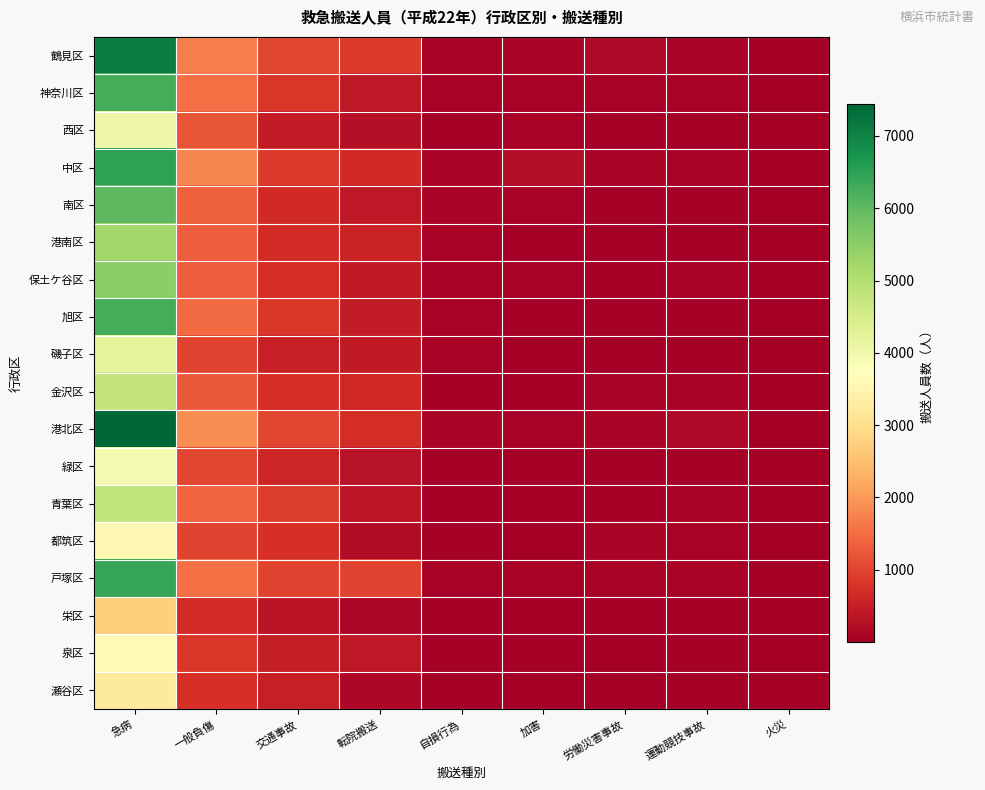

At which category is the sum across all series the highest?

急病